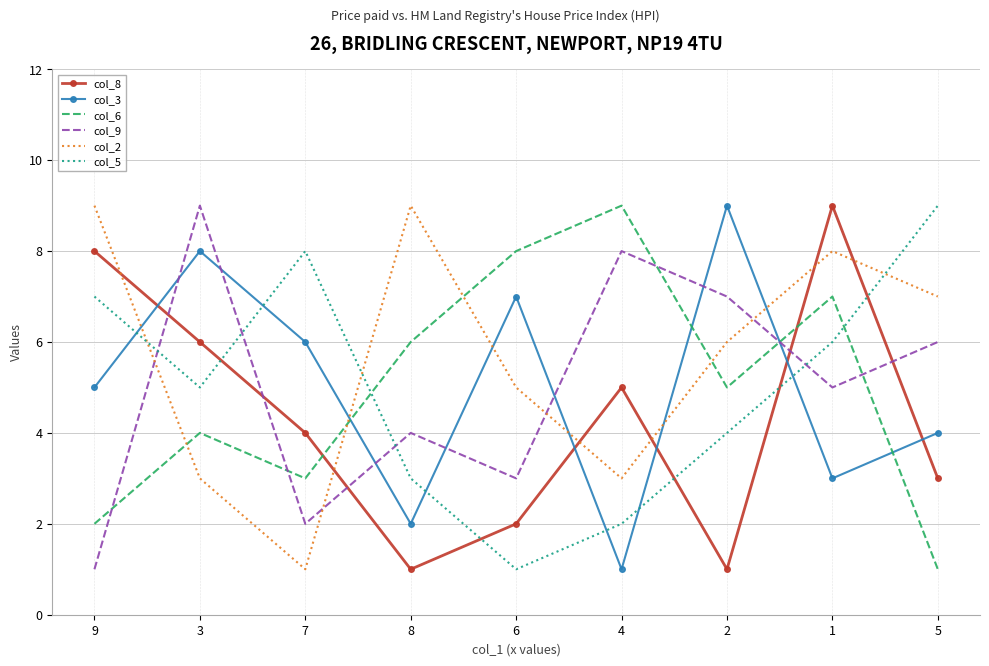

Rank the series at 7 from highest to lowest value.

col_5, col_3, col_8, col_6, col_9, col_2